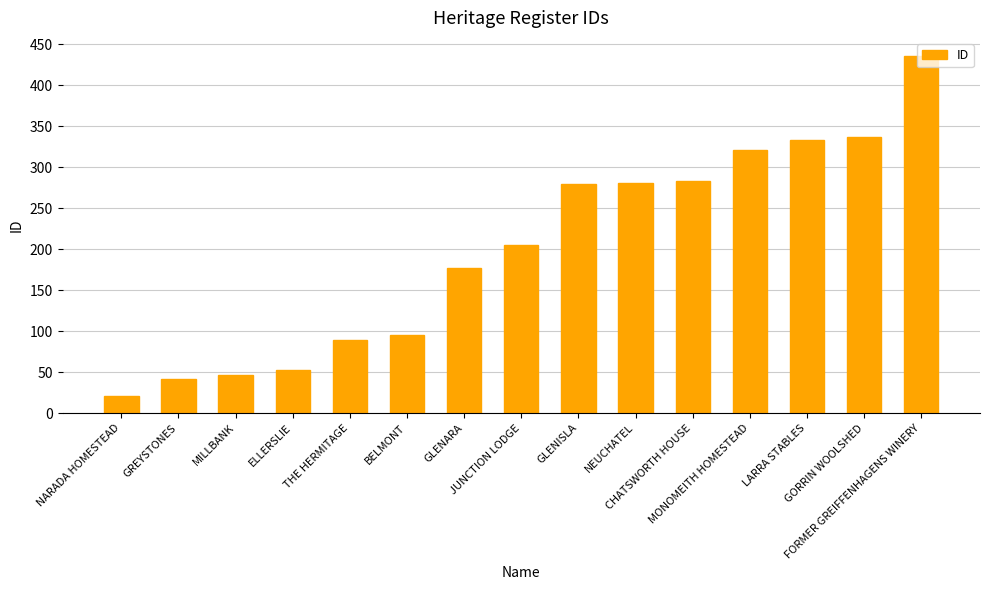

What is the sum of all values?

2998